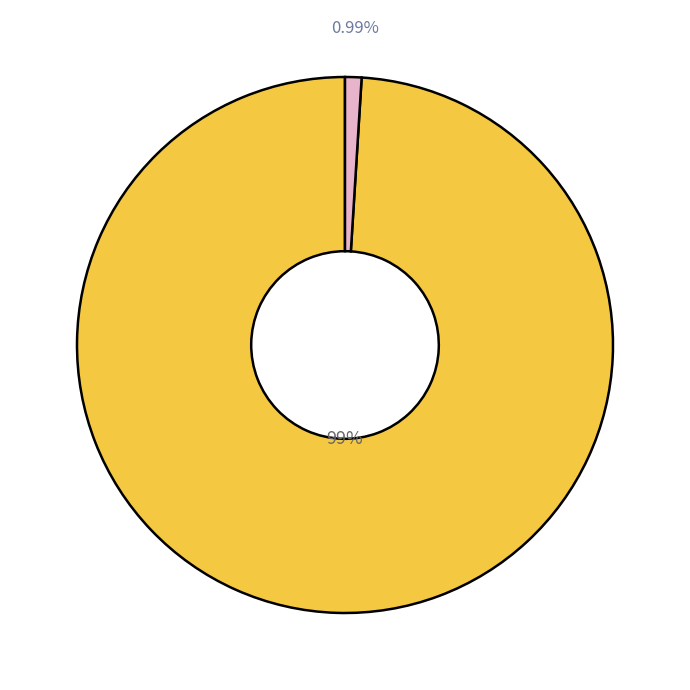

How many segments does this pie chart have?

2